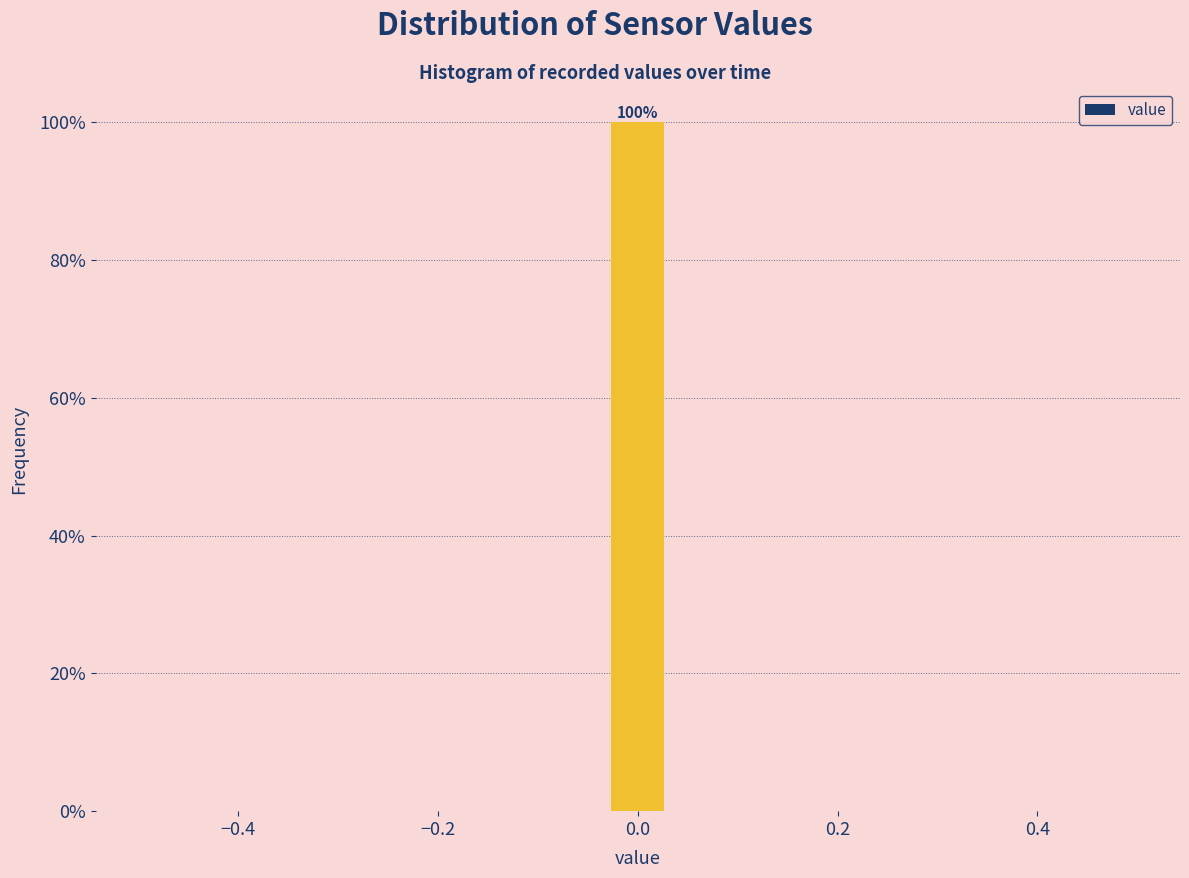

Around what value on the x-axis is the tallest bar? Give the approximate position of its centre, as read against the axis.

0.00